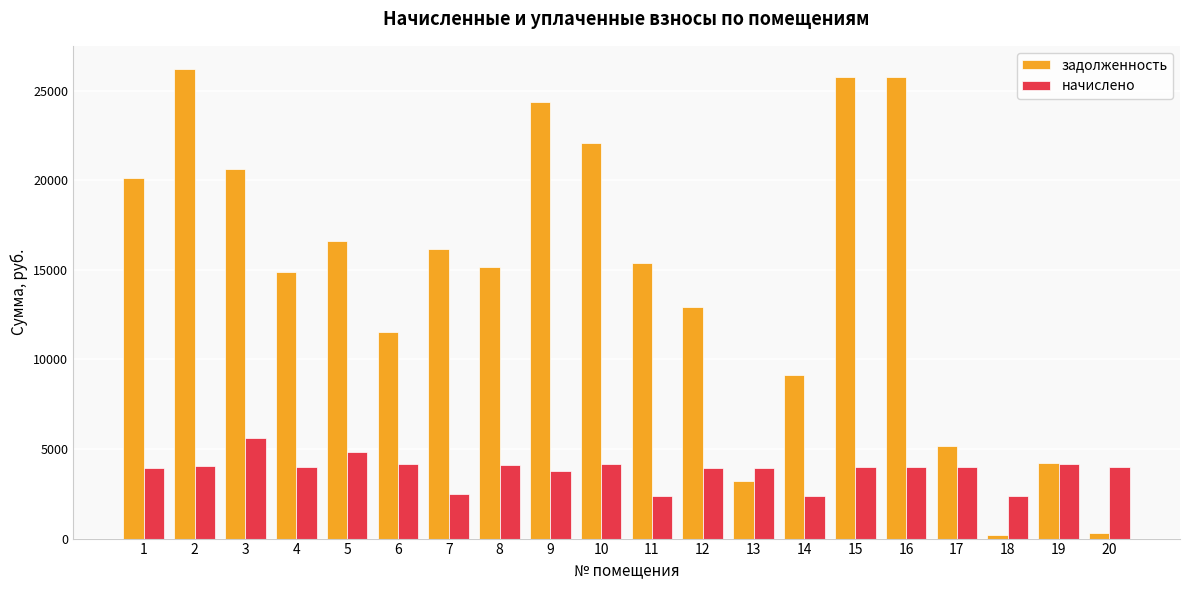

What is the total value across all series at 7?

18638.9